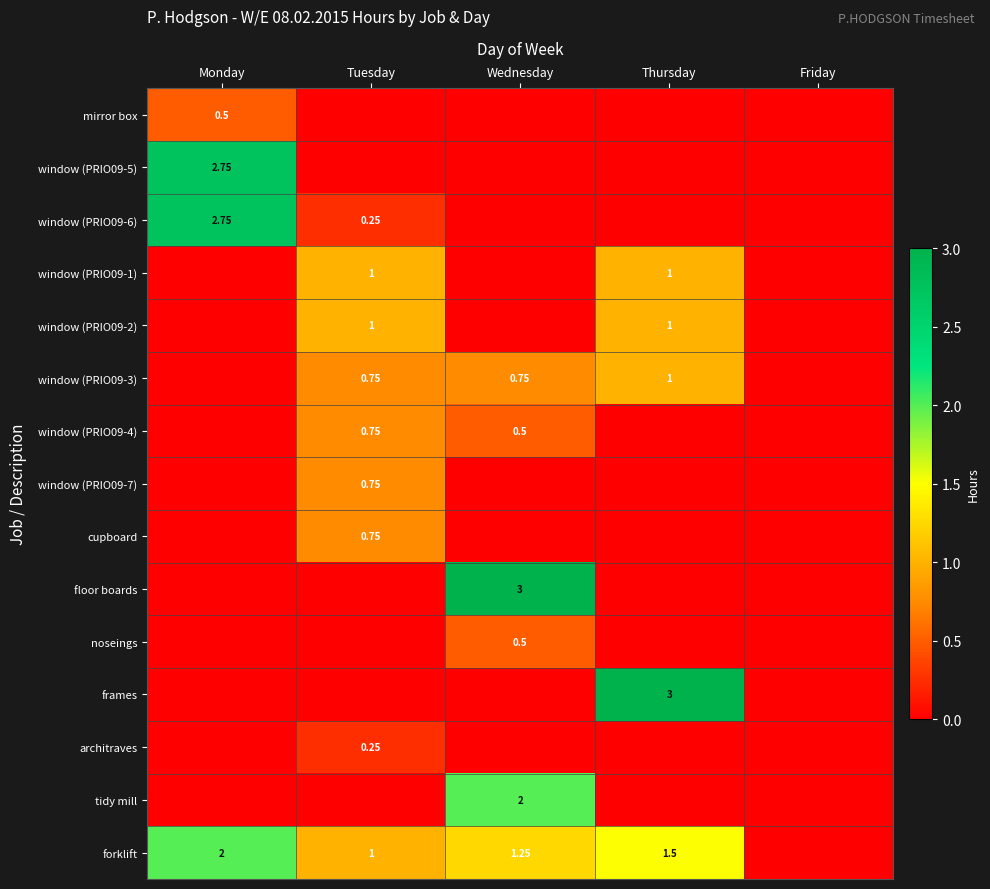

At which label does window (PRIO09-1) reach its peak?

Tuesday